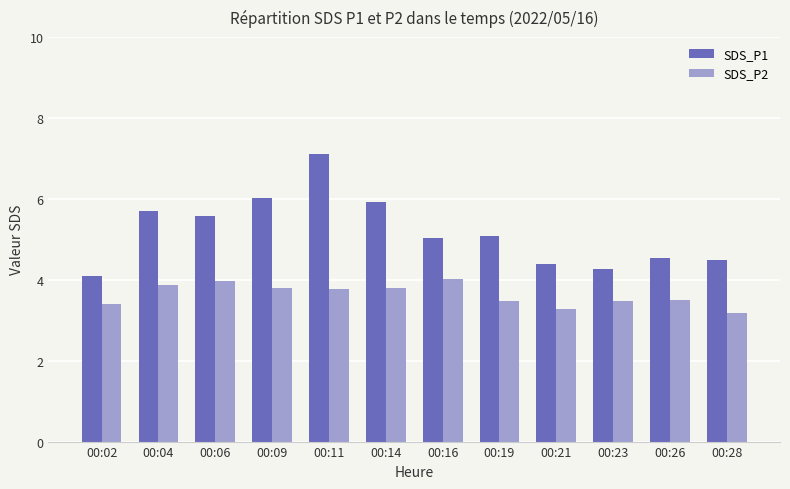

Which category has the lowest value across all series?

00:28